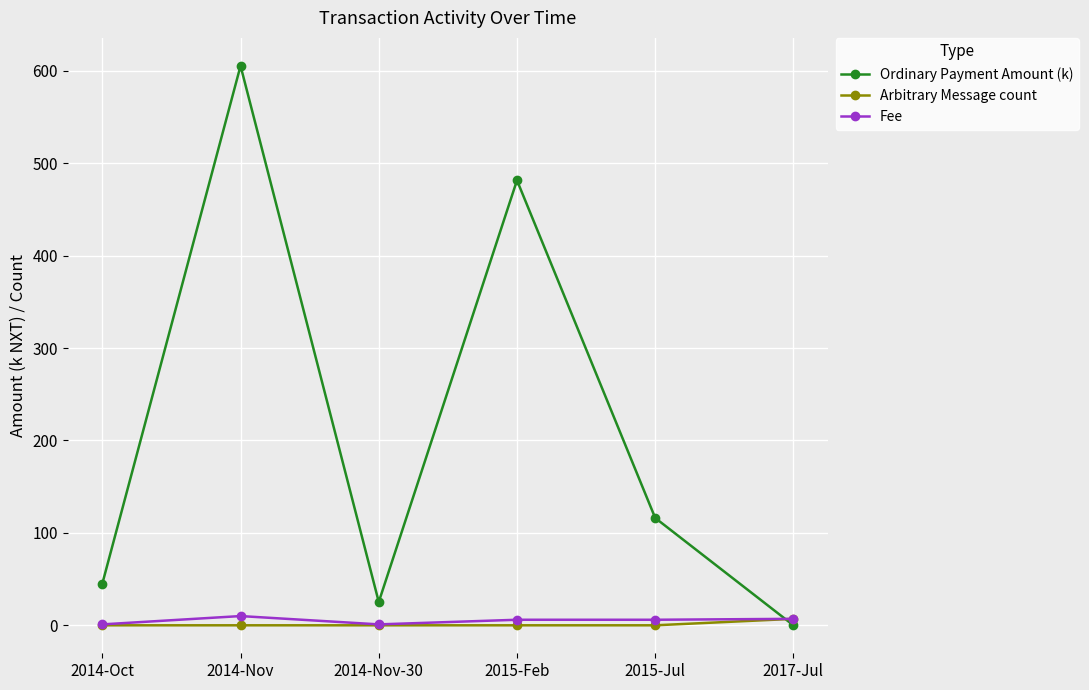

Which series has the largest range (max minus min)?

Ordinary Payment Amount (k)